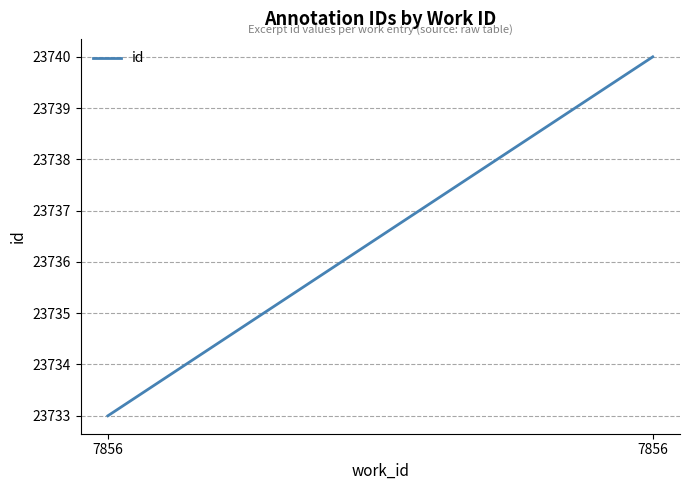

How many lines are shown in the chart?

1